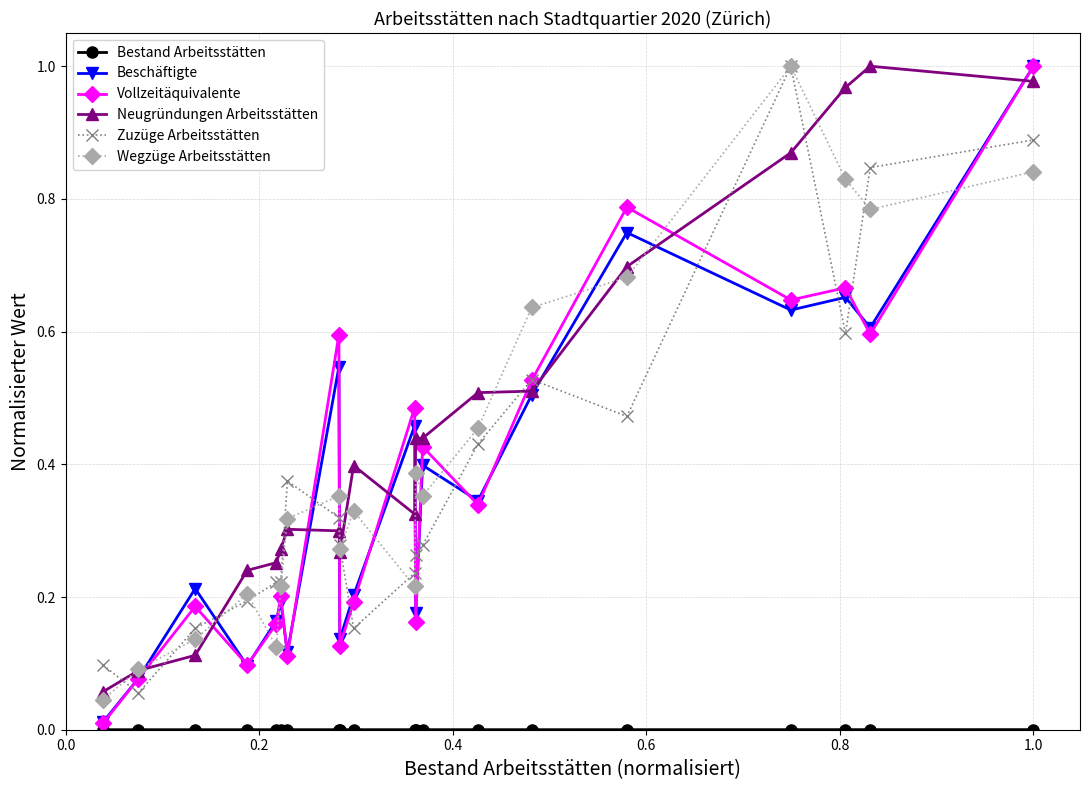

True or false: Wegzüge Arbeitsstätten has more than 0 interior local peaks.

True